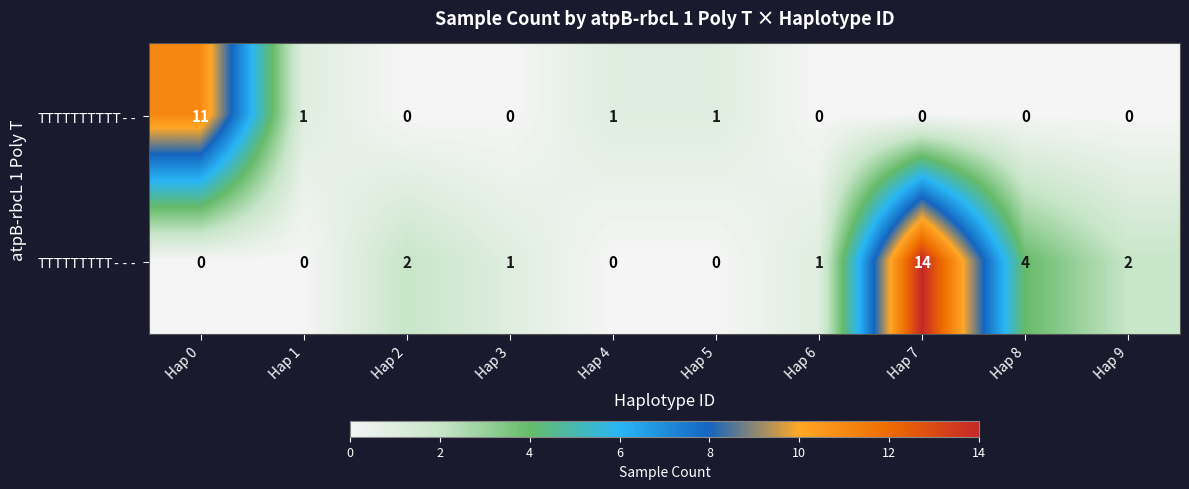

At how many categories does at least one series exceed 13?

1